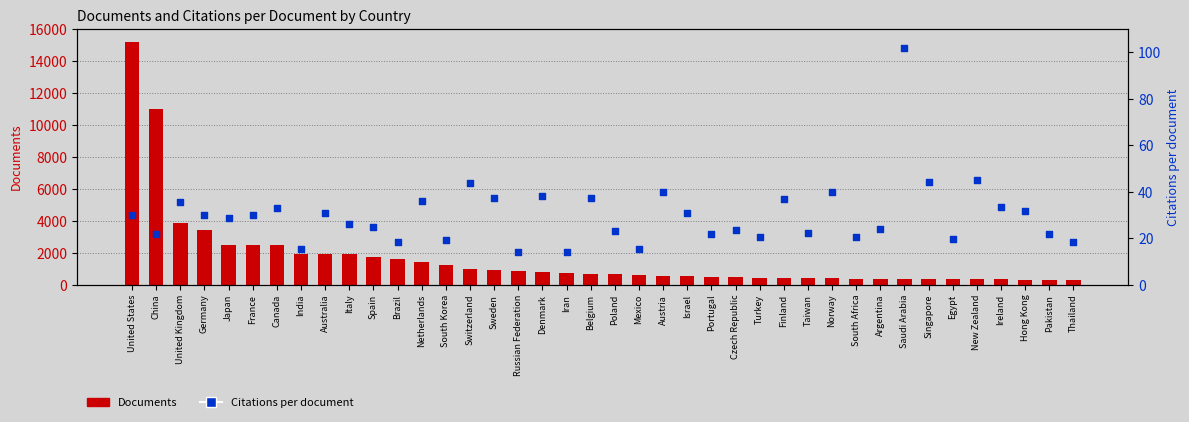

At how many categories does at least one series exceed 3647?

3